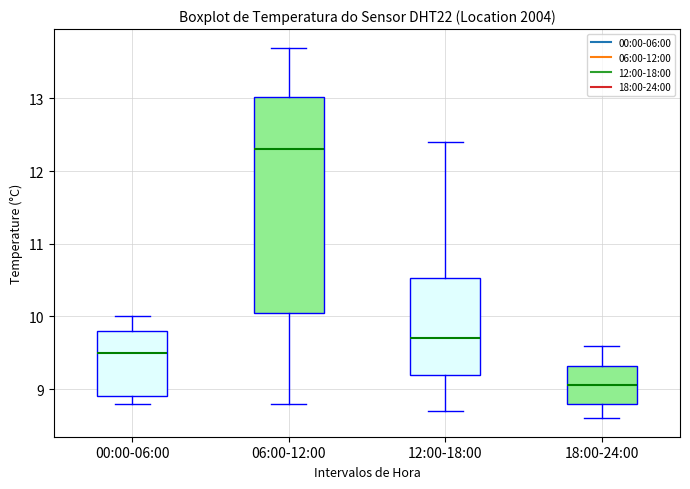

Which box has the lowest median line?

18:00-24:00